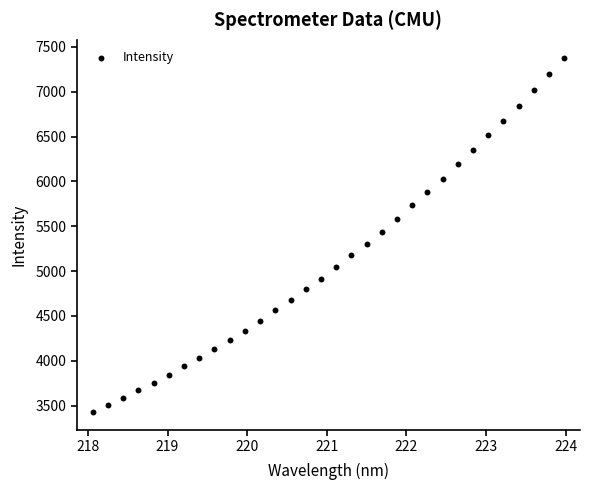

What is the range of X values (max minus min)?

5.9